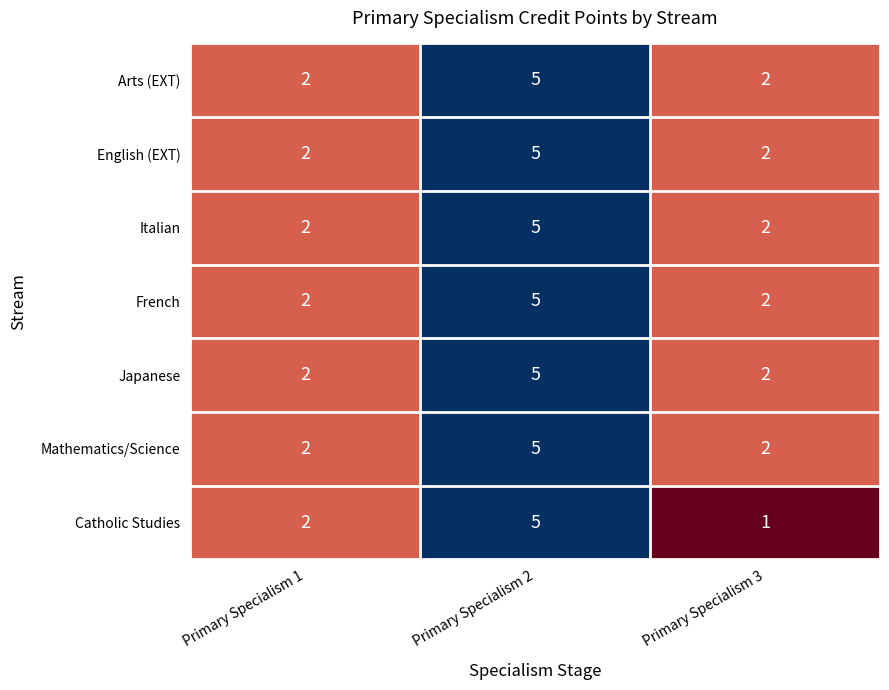

What is the difference between the maximum and minimum values in the French series?

3